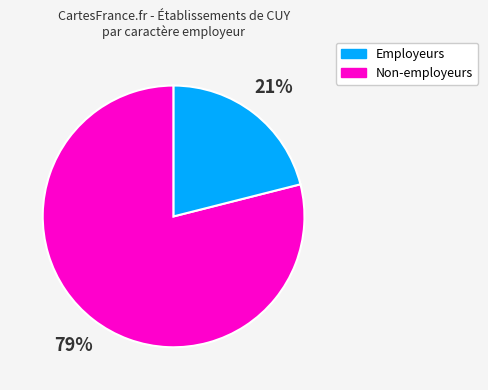

To the nearest percent, what is the average slice percentage?

50%